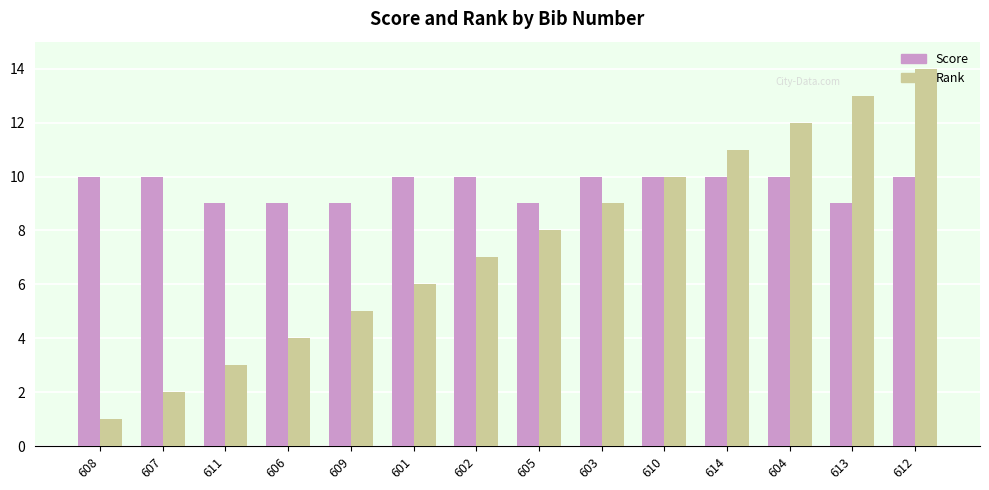

What are all the series names shown in the legend?

Score, Rank